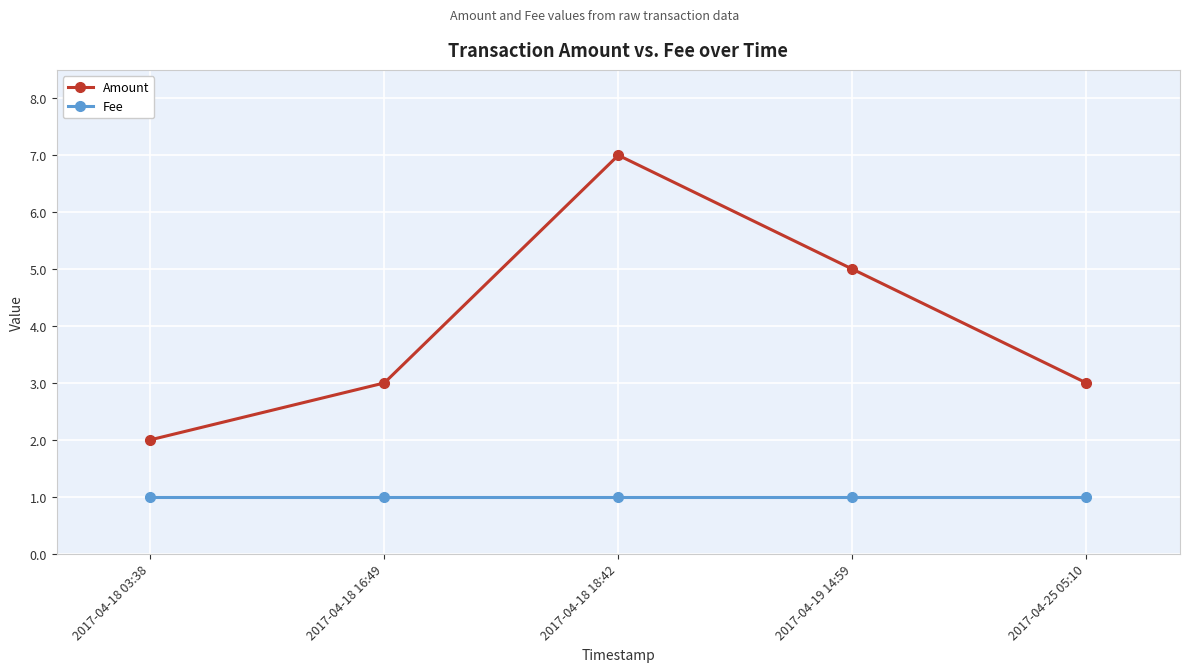

Between 2017-04-18 03:38 and 2017-04-25 05:10, which series saw the biggest shift?

Amount